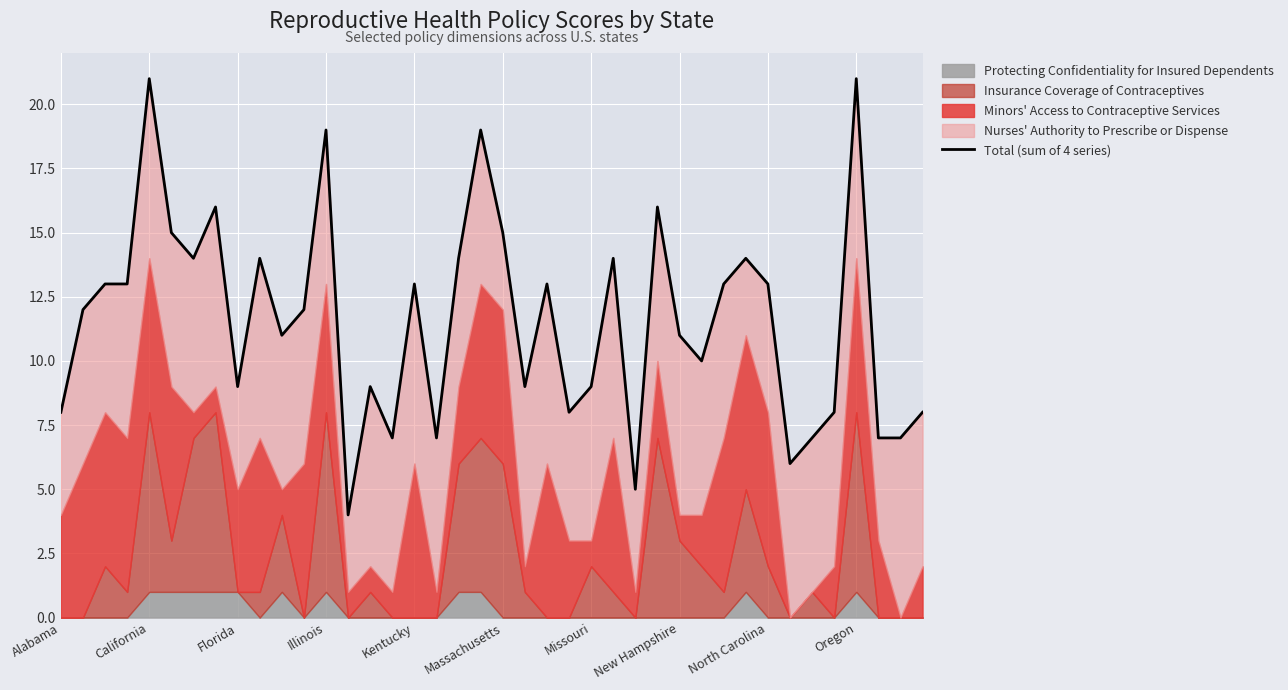

What is the difference between the second highest and second lowest values?

16